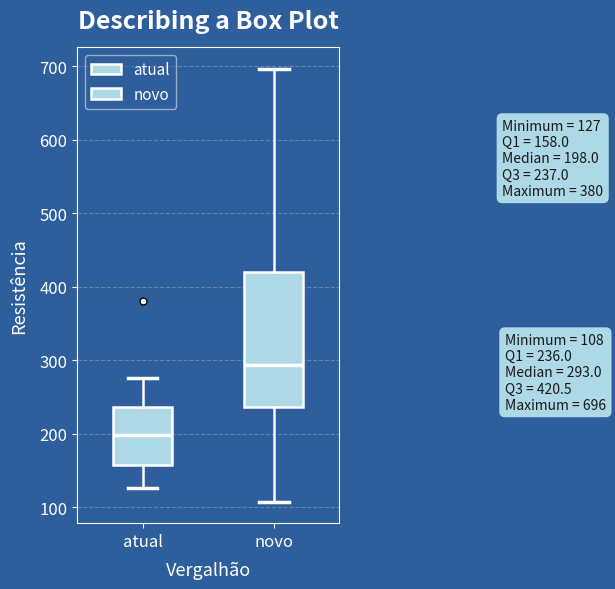

Which box has the highest median line?

novo